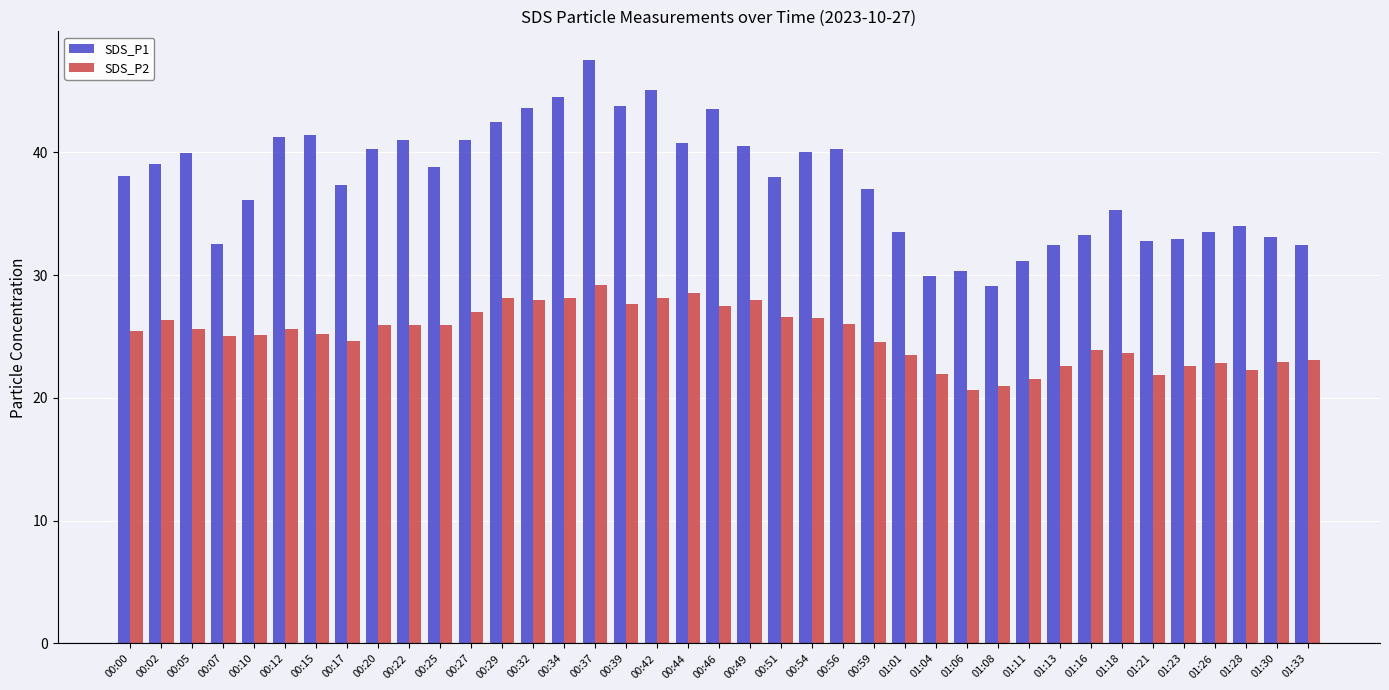

What position from the left is 01:33?

39